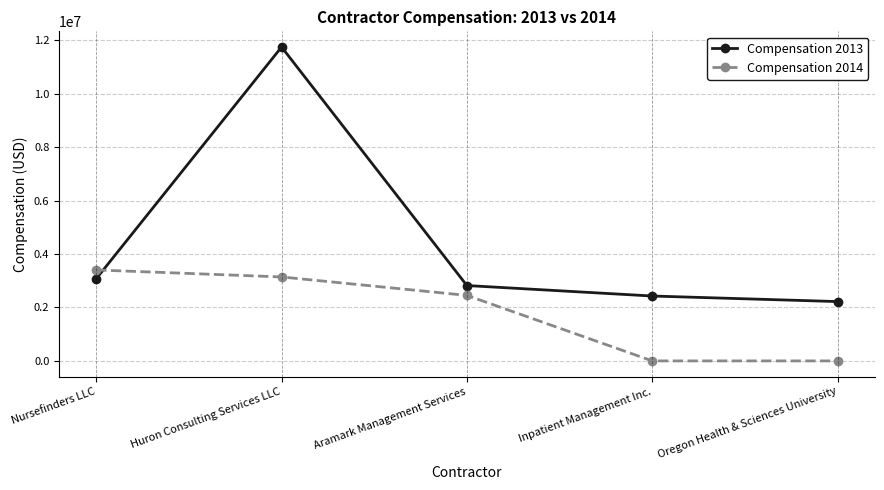

How many lines are shown in the chart?

2